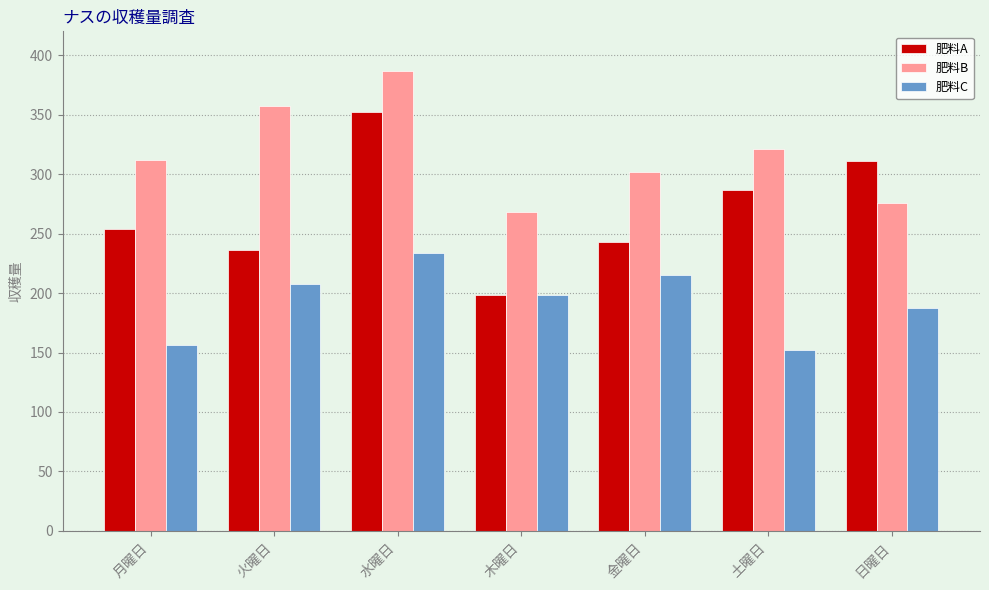

True or false: 肥料A has a value of 165 at 金曜日.

False